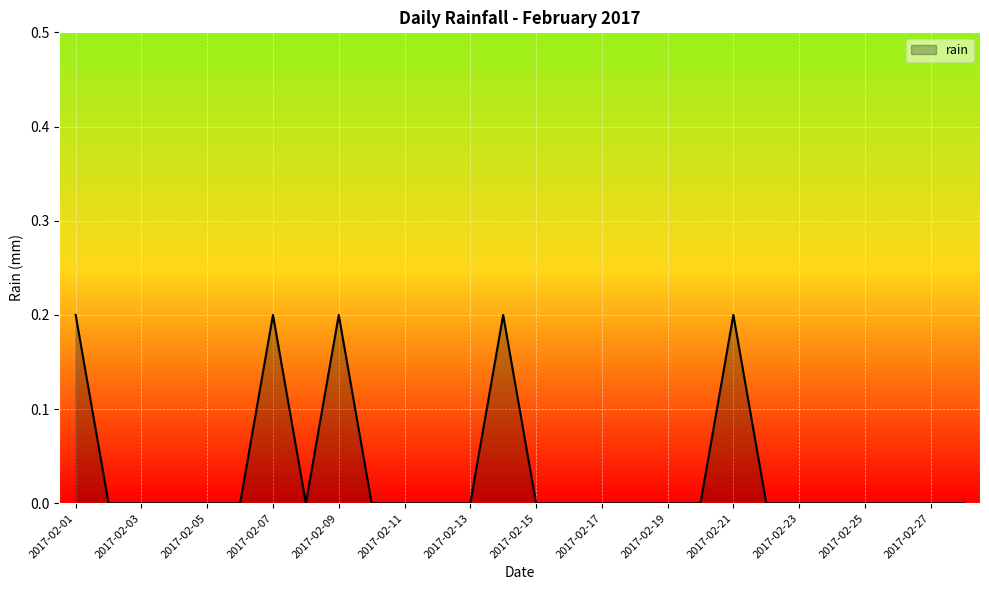

How many values are between 0 and 1?

28